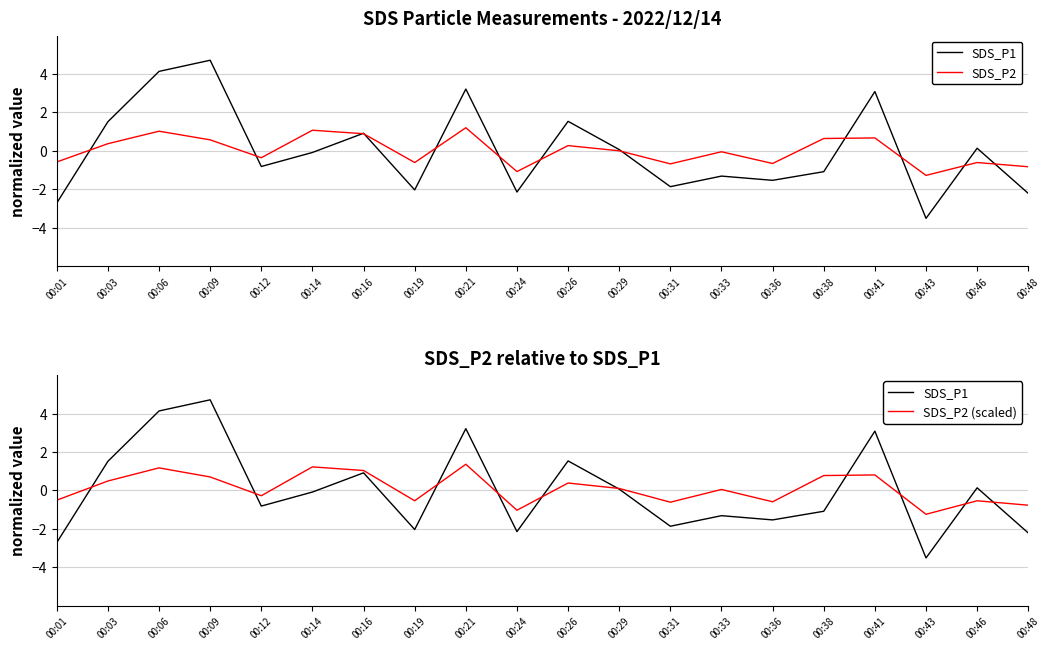

True or false: SDS_P2 has more than 1 points higher than both neighbors.

True